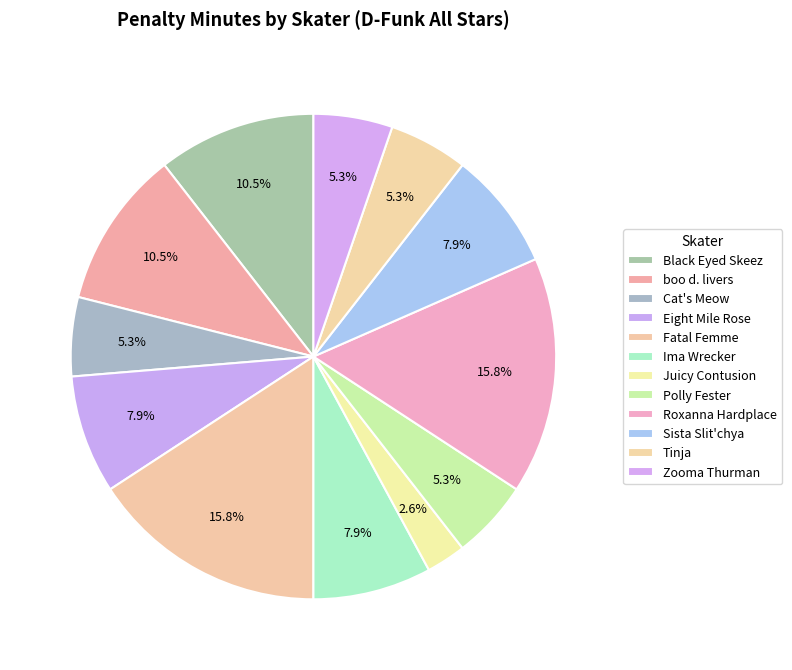

Does Tinja account for over 50% of the chart?

No